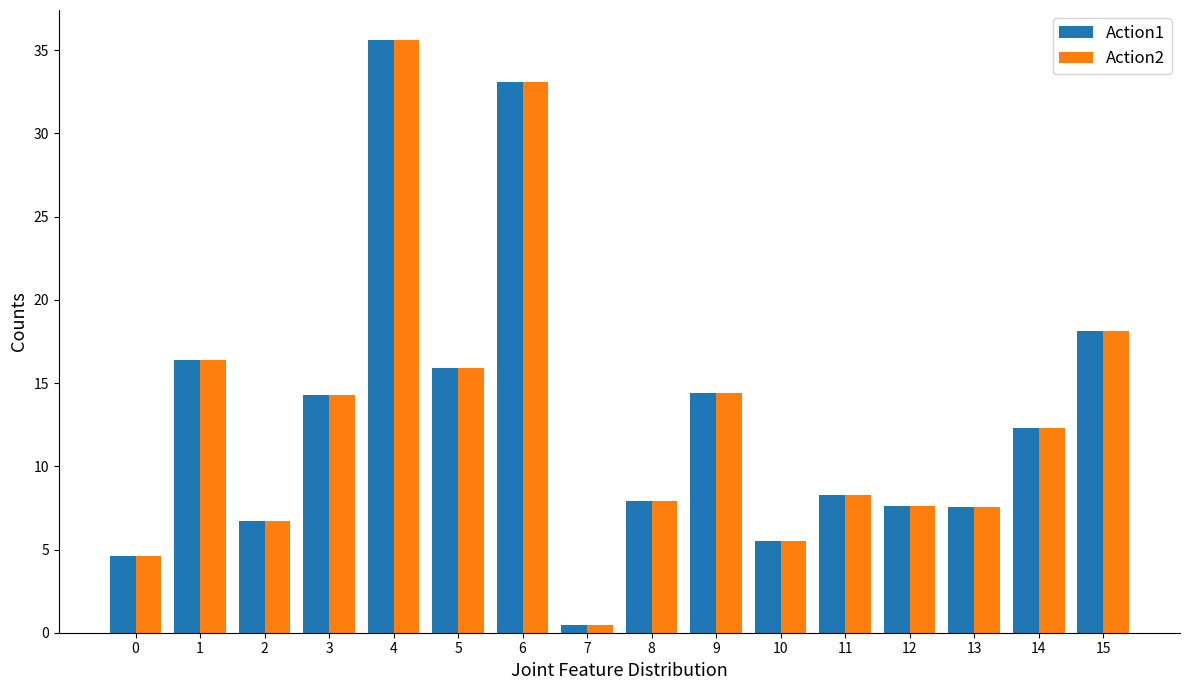

What are all the series names shown in the legend?

Action1, Action2